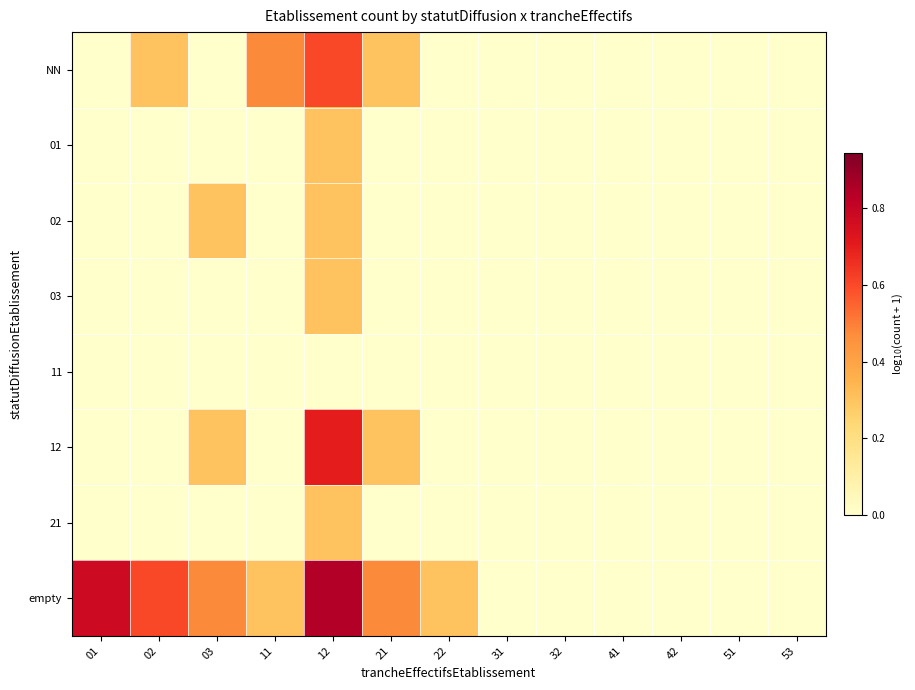

Rank the series by their maximum value, from highest to lowest.

empty, 12, NN, 01, 02, 03, 21, 11